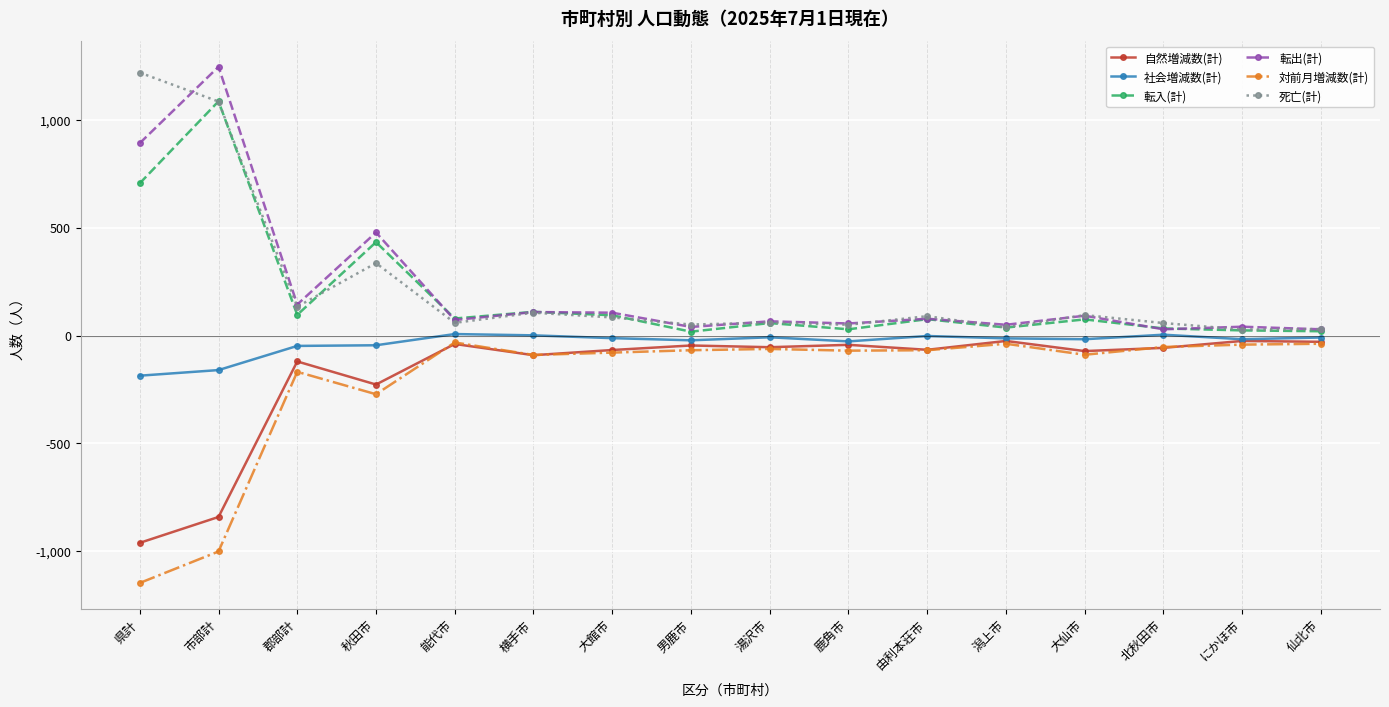

The 転入(計) series shows 37 at 潟上市. True or false?

True